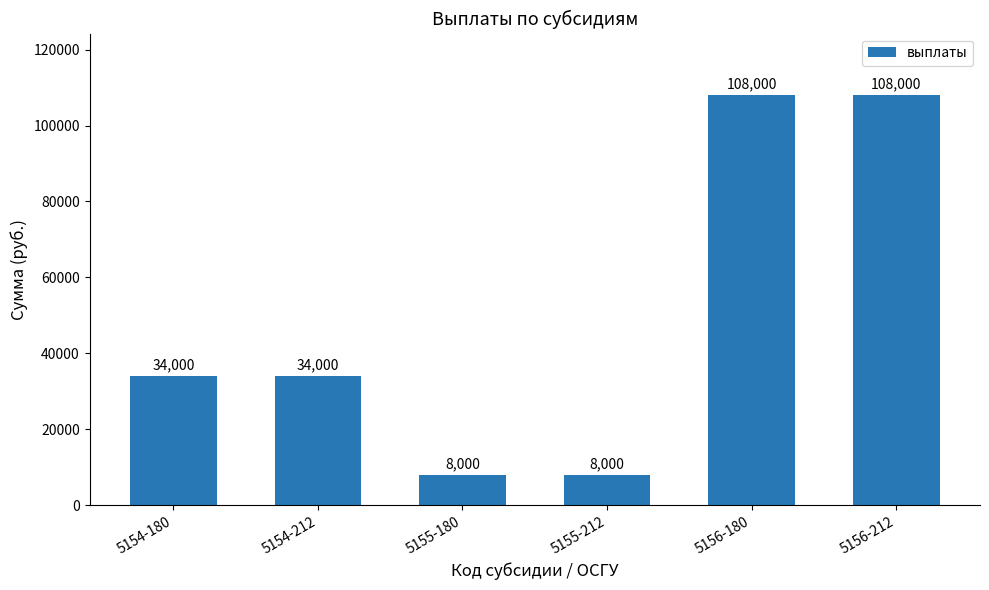

The chart shows a value of 34000 at 5154-180. True or false?

True